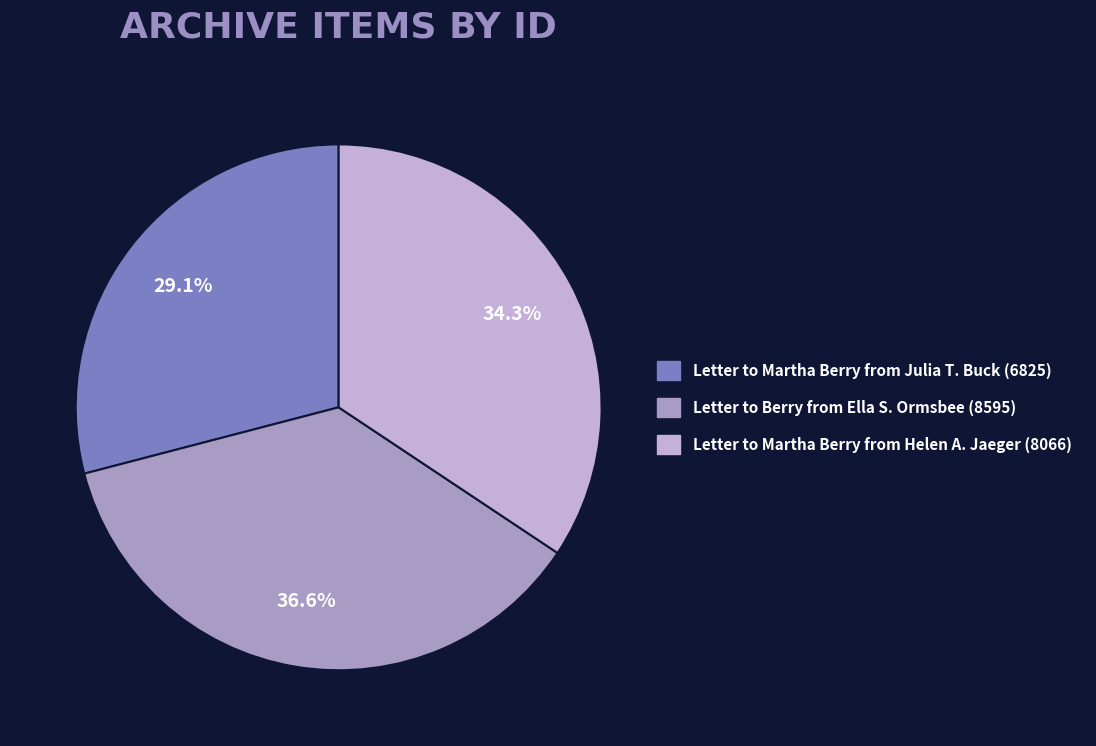

To the nearest percent, what is the difference between the Letter to Martha Berry from Julia T. Buck (6825) and Letter to Berry from Ella S. Ormsbee (8595) slice percentages?

8%